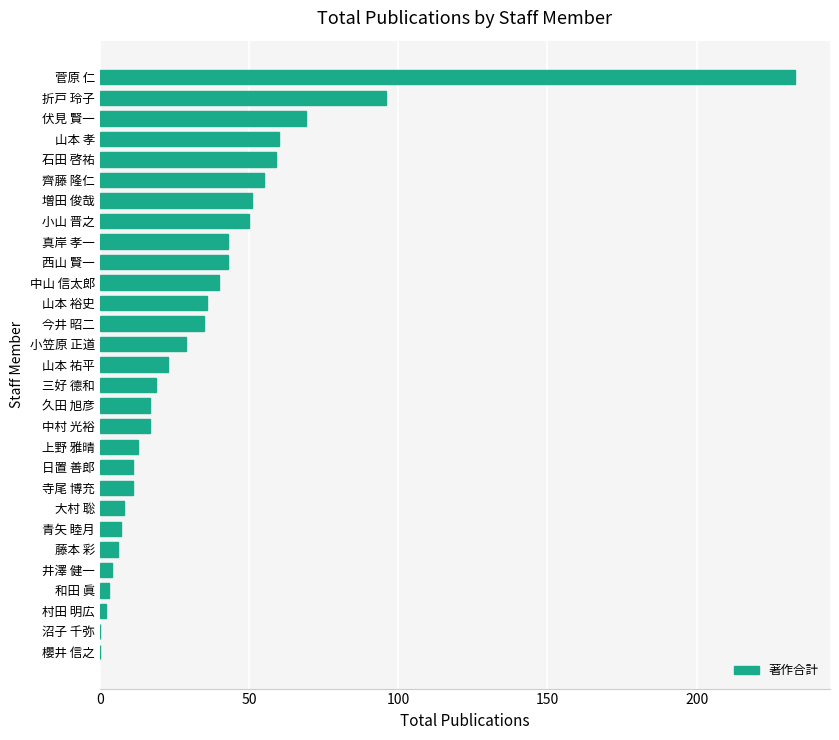

How many distinct data groups are displayed?

1